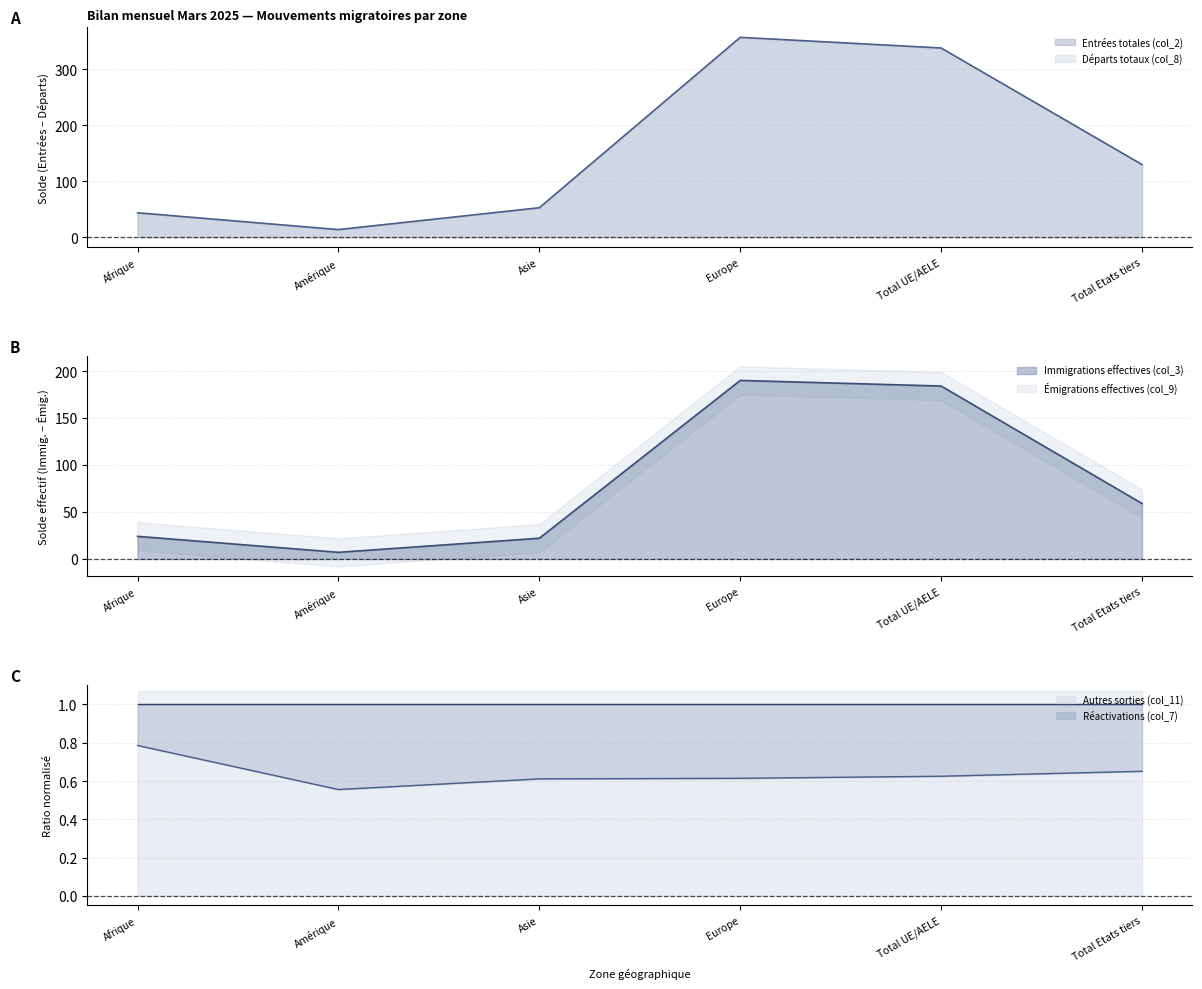

What is the difference between the Autres sorties (col_11) values at Afrique and Asie?

11